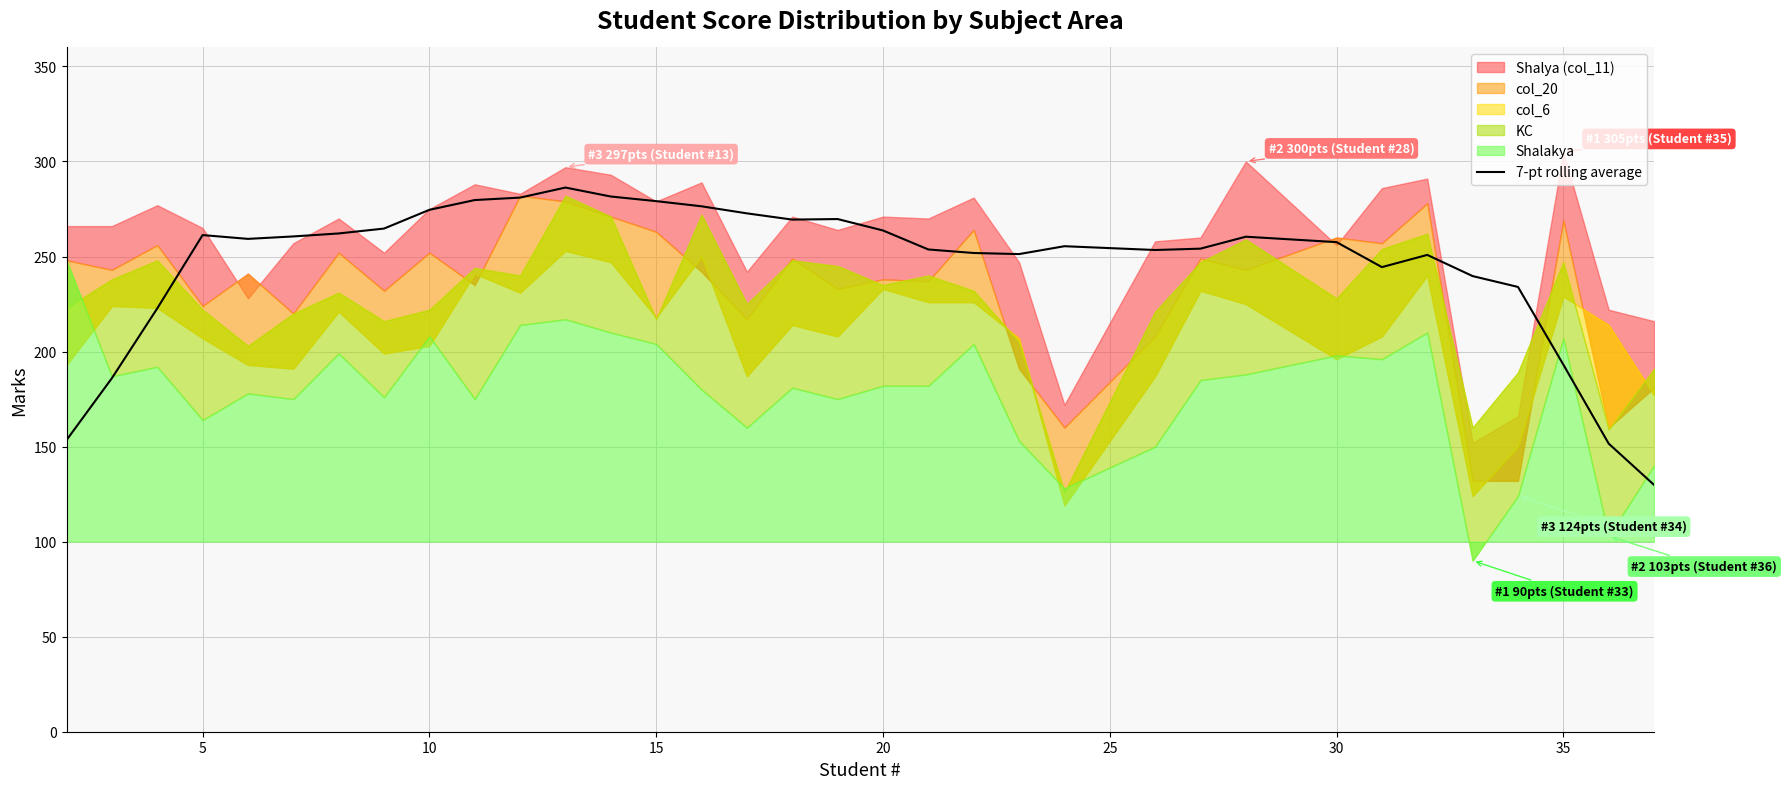

What is the minimum value for 7-pt rolling average?

129.9